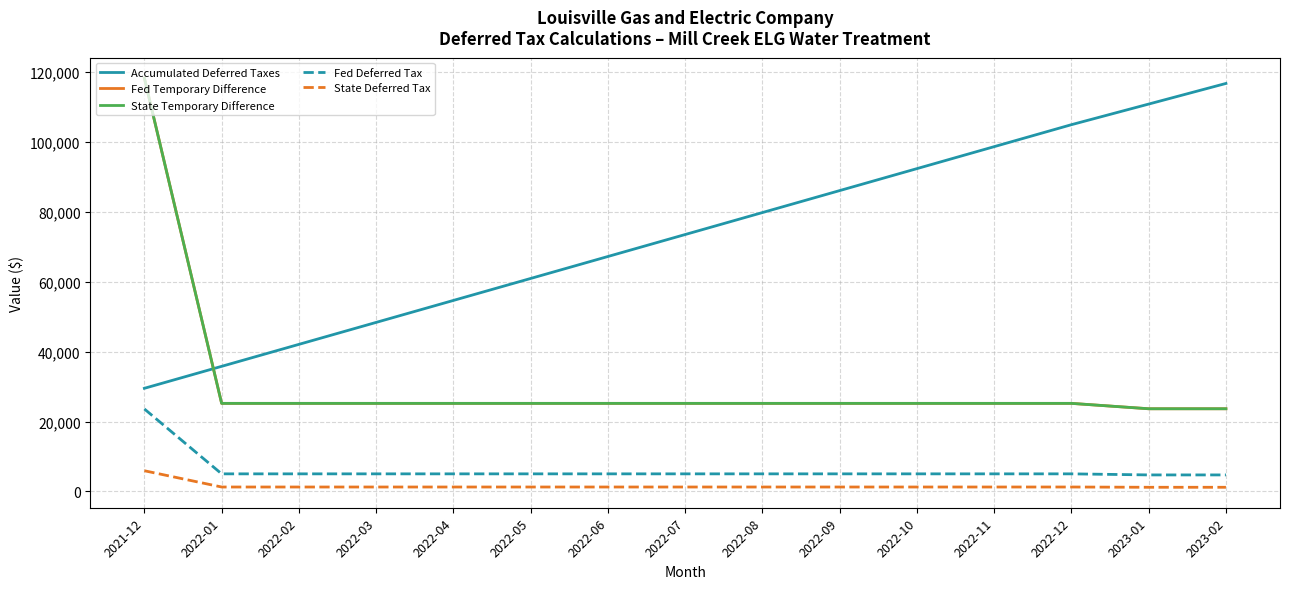

True or false: Accumulated Deferred Taxes has more than 2 points higher than both neighbors.

False